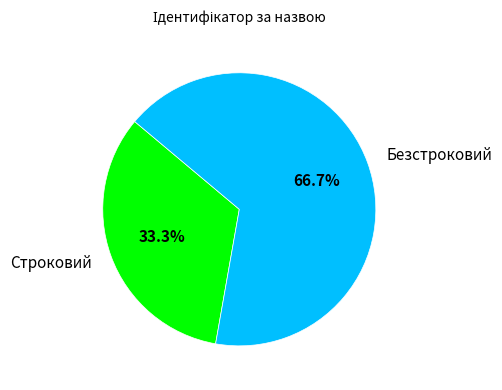

Combined, do Безстроковий and Строковий account for over 50%?

Yes